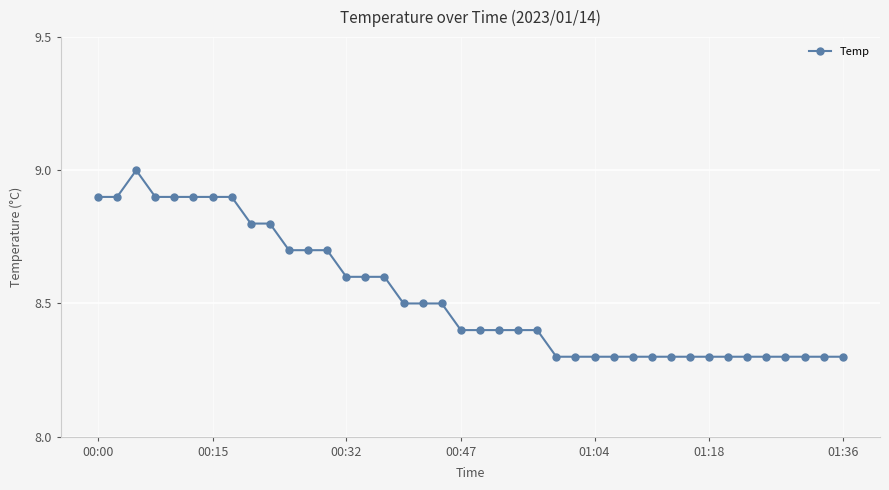

What is the sum of all values?

341.1